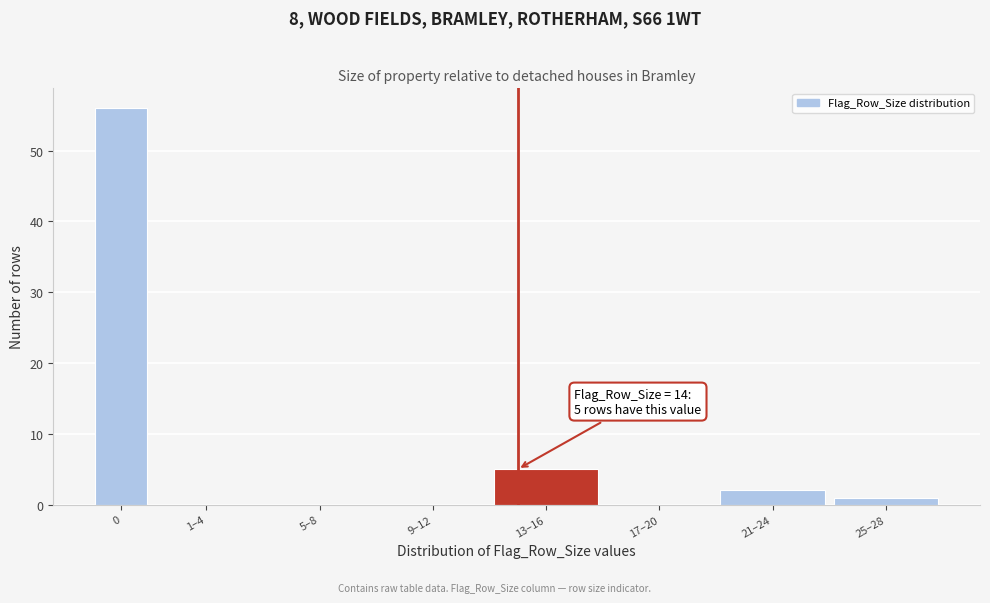

Reading left to right, list all the values displayed in this chart.

0=56	1–4=0	5–8=0	9–12=0	13–16=5	17–20=0	21–24=2	25–28=1